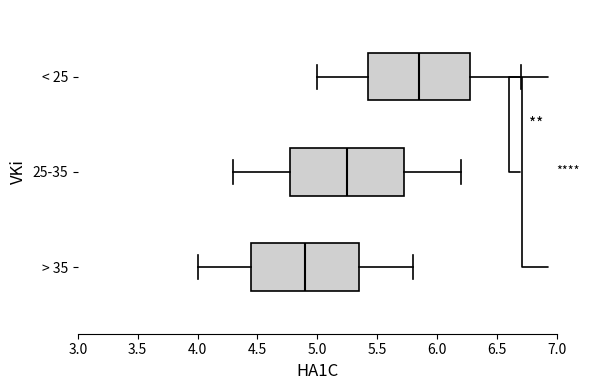

Which box's median line is the furthest to the left?

> 35